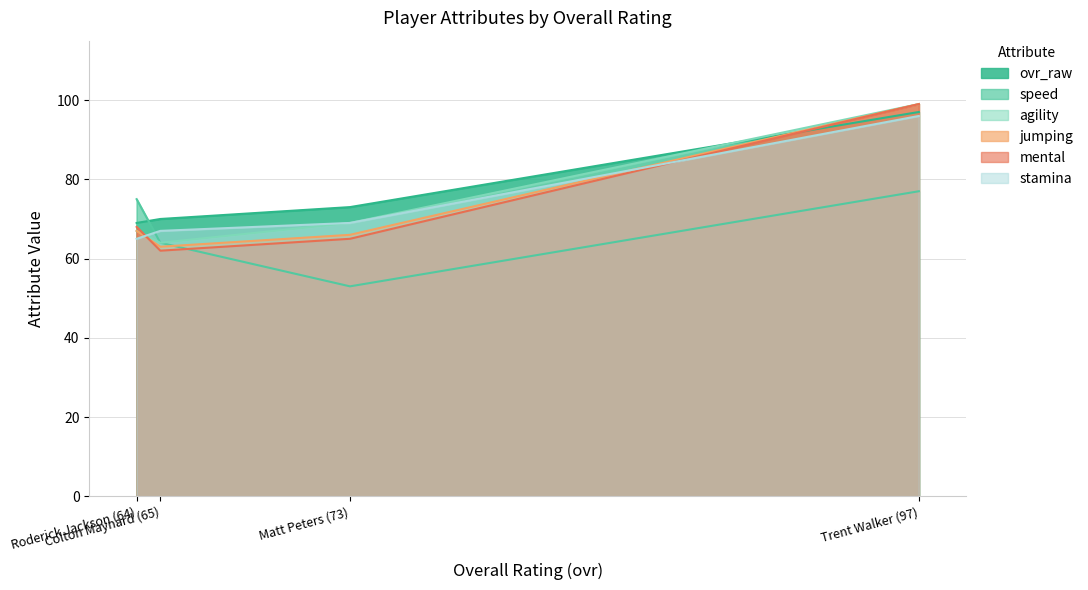

Which series has the widest spread of values?

mental